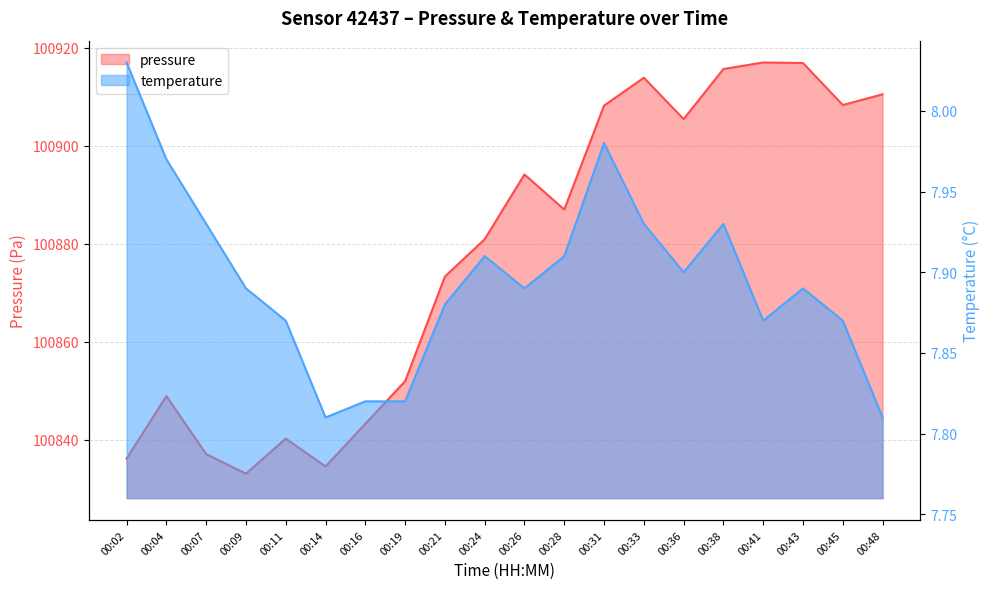

What is the difference between the second highest and minimum values in the temperature series?

0.2